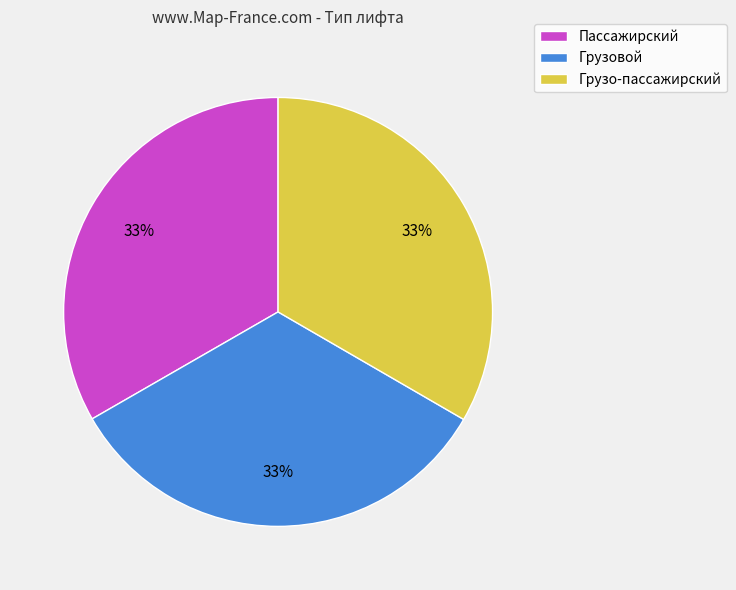

What is the ratio of the value at Грузовой to the value at Грузо-пассажирский?

1.0